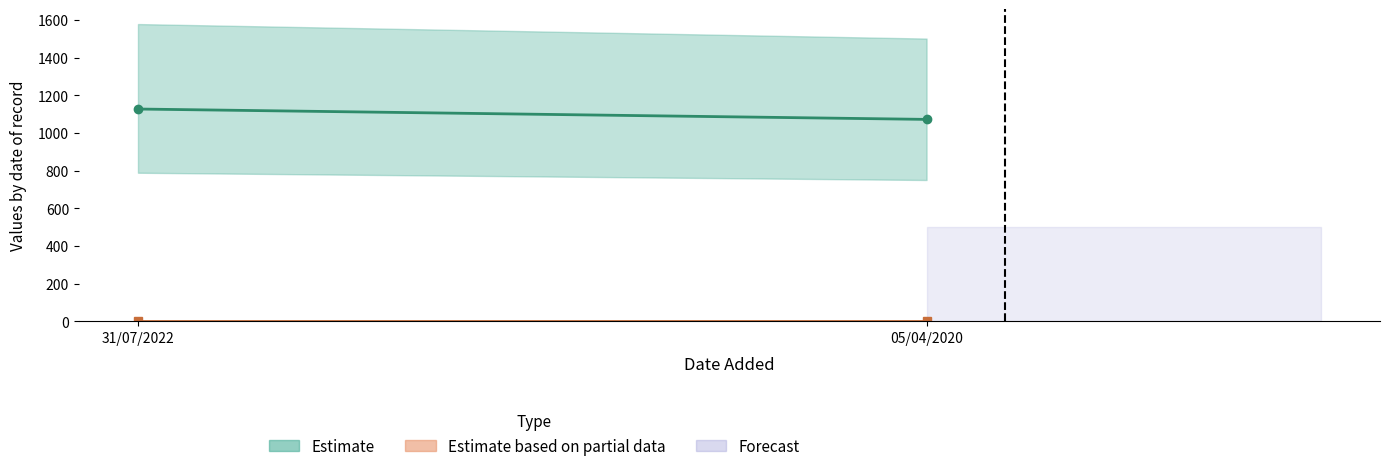

Which has a higher value, 31/07/2022 or 05/04/2020?

31/07/2022